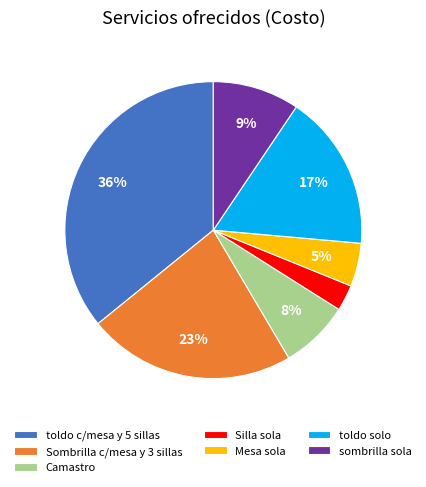

How many slices are in this pie chart?

7